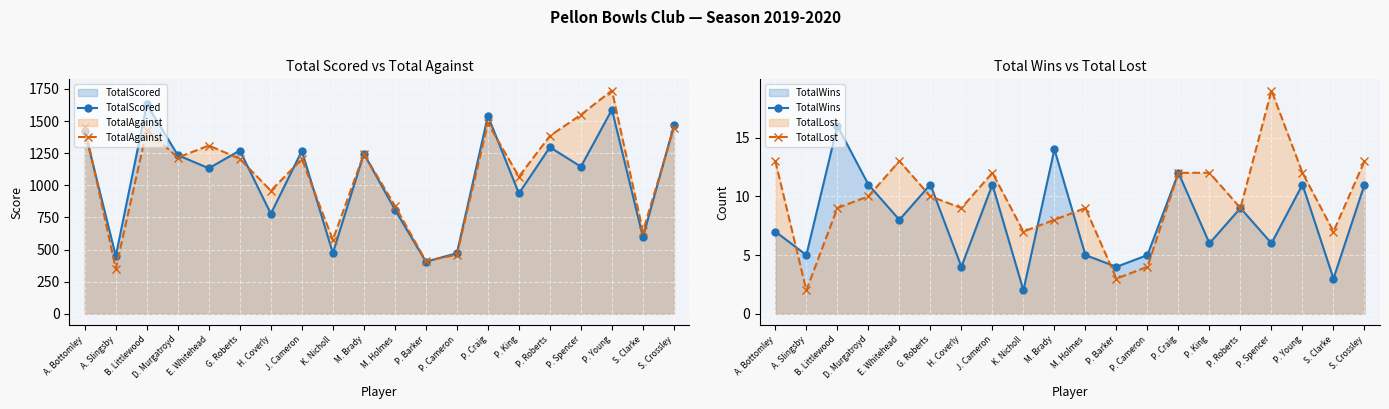

Between J. Cameron and P. Craig, which is larger?

P. Craig